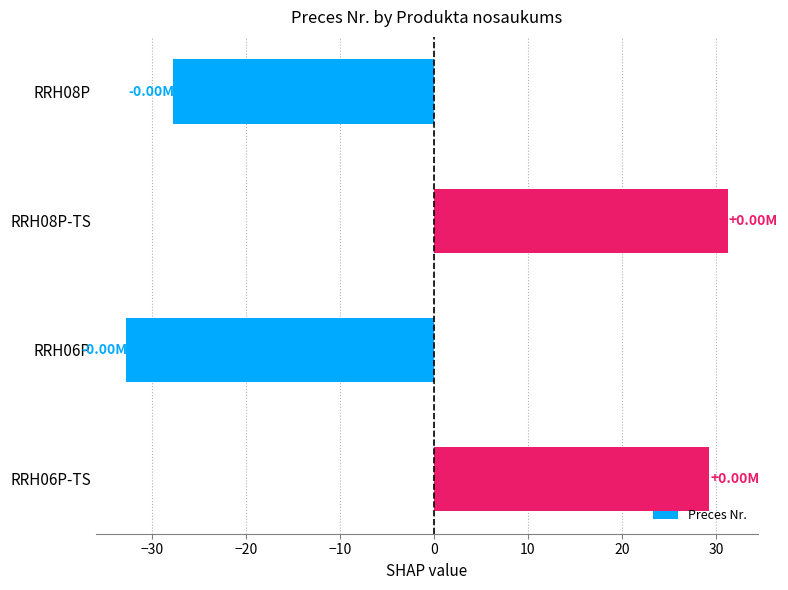

What is the change in value from RRH08P-TS to RRH06P?

-64.0